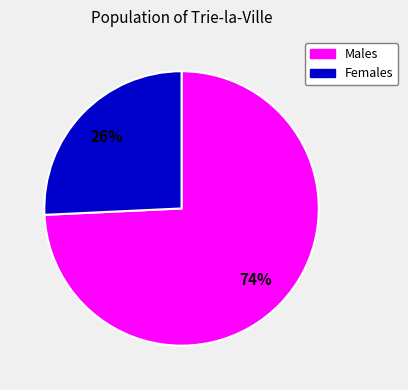

Count the number of slices in the pie.

2